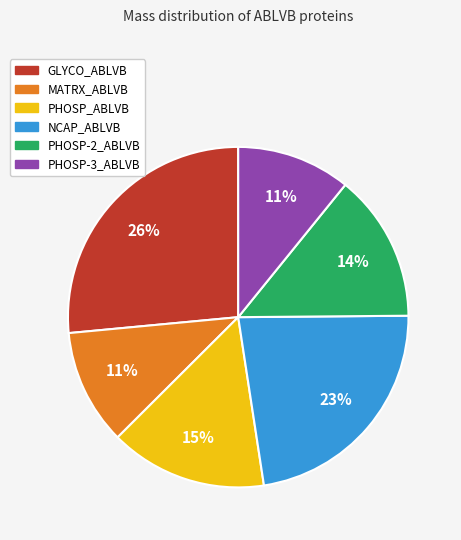

Is the sum of PHOSP-3_ABLVB and GLYCO_ABLVB greater than half?

No